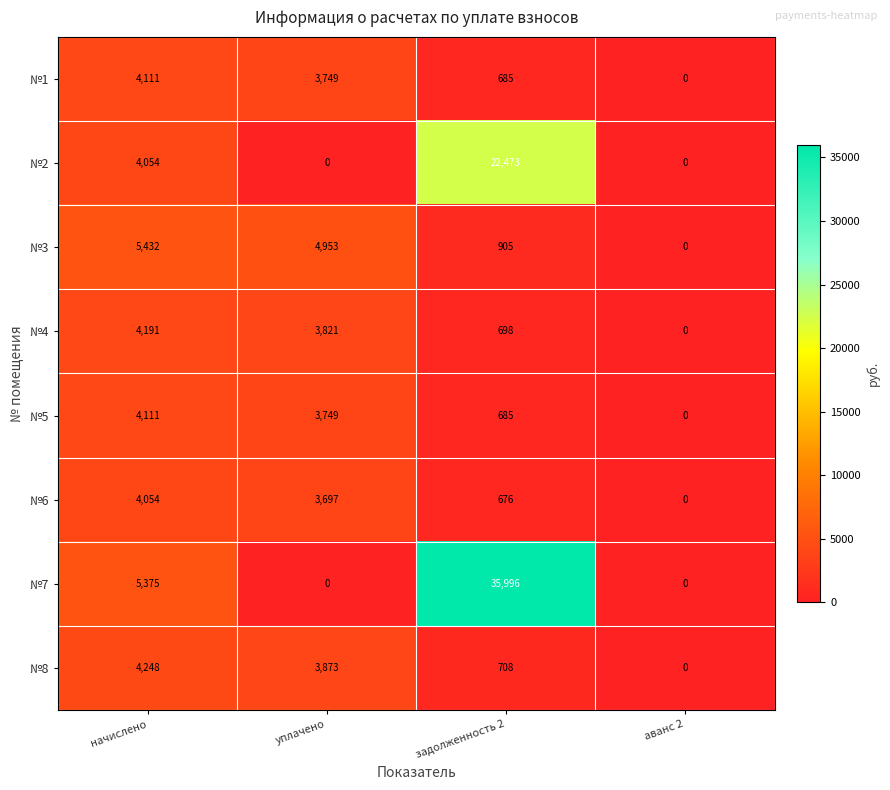

Count the number of categories in the chart.

4